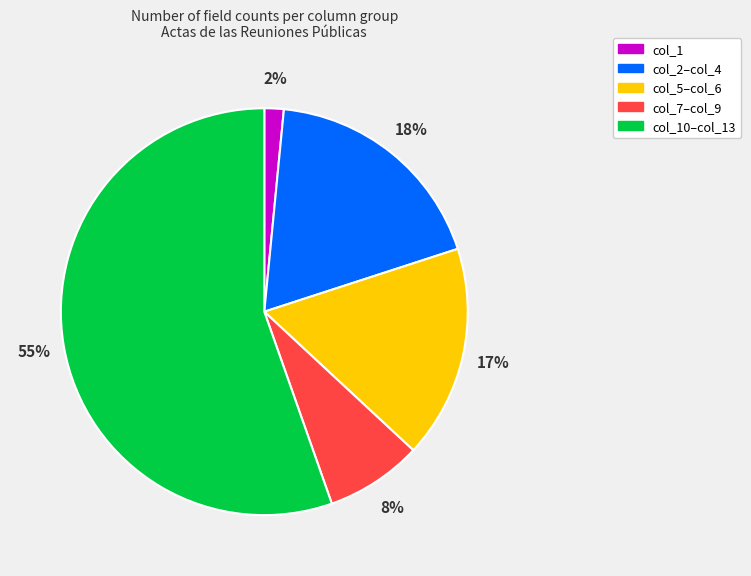

Is there any slice that represents more than half of the pie?

Yes